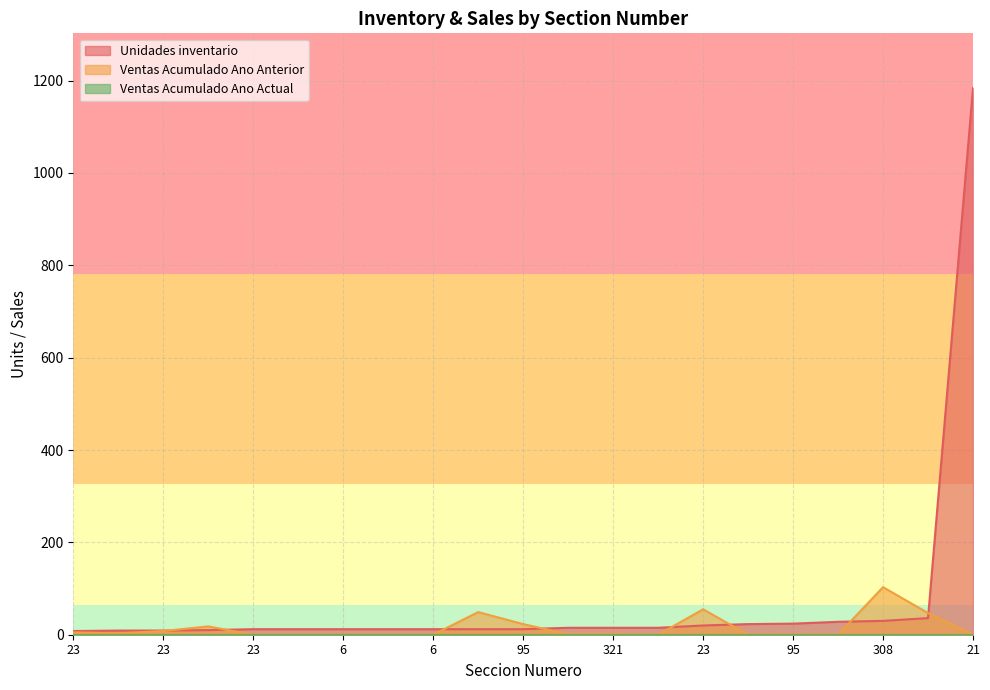

How many times do Unidades inventario and Ventas Acumulado Ano Anterior cross each other?

8